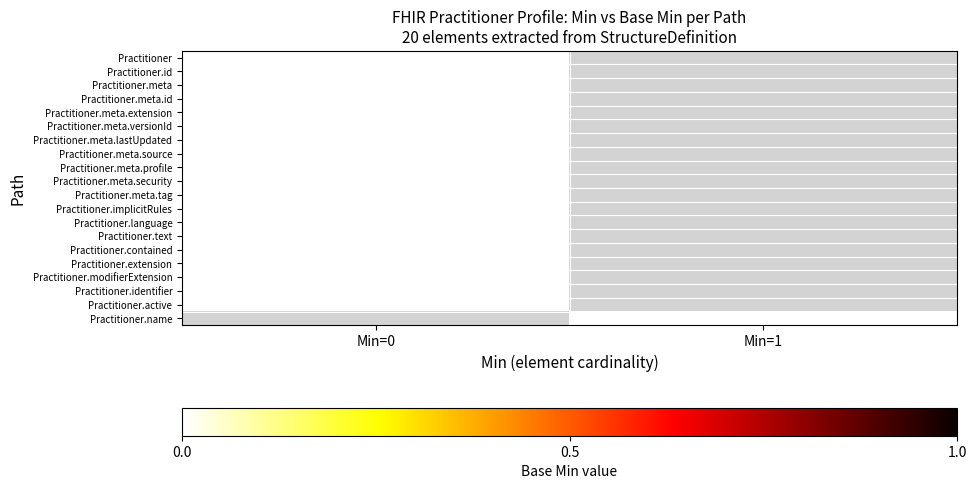

Reading left to right, list all the values displayed in this chart.

Practitioner: Min=0=0	Min=1=-1
Practitioner.id: Min=0=0	Min=1=-1
Practitioner.meta: Min=0=0	Min=1=-1
Practitioner.meta.id: Min=0=0	Min=1=-1
Practitioner.meta.extension: Min=0=0	Min=1=-1
Practitioner.meta.versionId: Min=0=0	Min=1=-1
Practitioner.meta.lastUpdated: Min=0=0	Min=1=-1
Practitioner.meta.source: Min=0=0	Min=1=-1
Practitioner.meta.profile: Min=0=0	Min=1=-1
Practitioner.meta.security: Min=0=0	Min=1=-1
Practitioner.meta.tag: Min=0=0	Min=1=-1
Practitioner.implicitRules: Min=0=0	Min=1=-1
Practitioner.language: Min=0=0	Min=1=-1
Practitioner.text: Min=0=0	Min=1=-1
Practitioner.contained: Min=0=0	Min=1=-1
Practitioner.extension: Min=0=0	Min=1=-1
Practitioner.modifierExtension: Min=0=0	Min=1=-1
Practitioner.identifier: Min=0=0	Min=1=-1
Practitioner.active: Min=0=0	Min=1=-1
Practitioner.name: Min=0=-1	Min=1=0